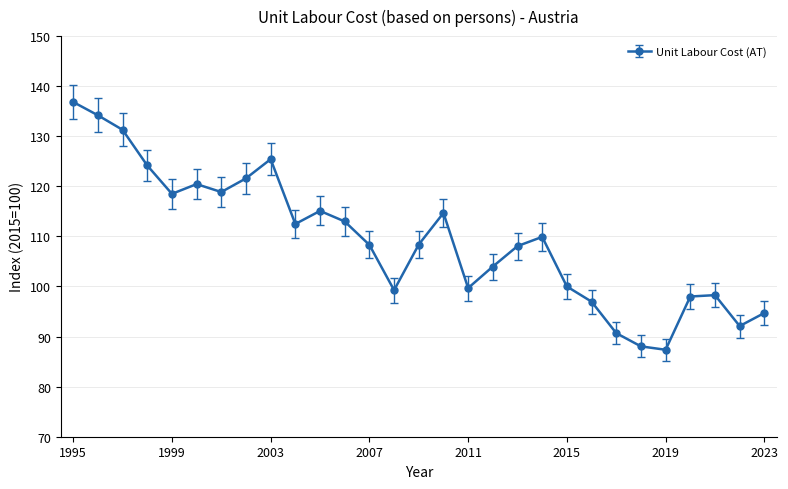

Count the number of categories in the chart.

29